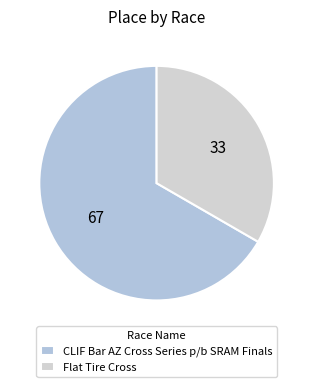

Is there any slice that represents more than half of the pie?

Yes